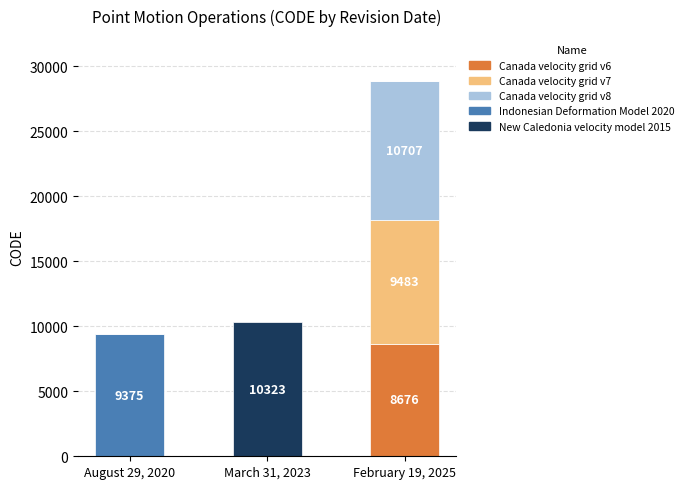

Reading left to right, what are the values for Canada velocity grid v6?

August 29, 2020=0	March 31, 2023=0	February 19, 2025=8676